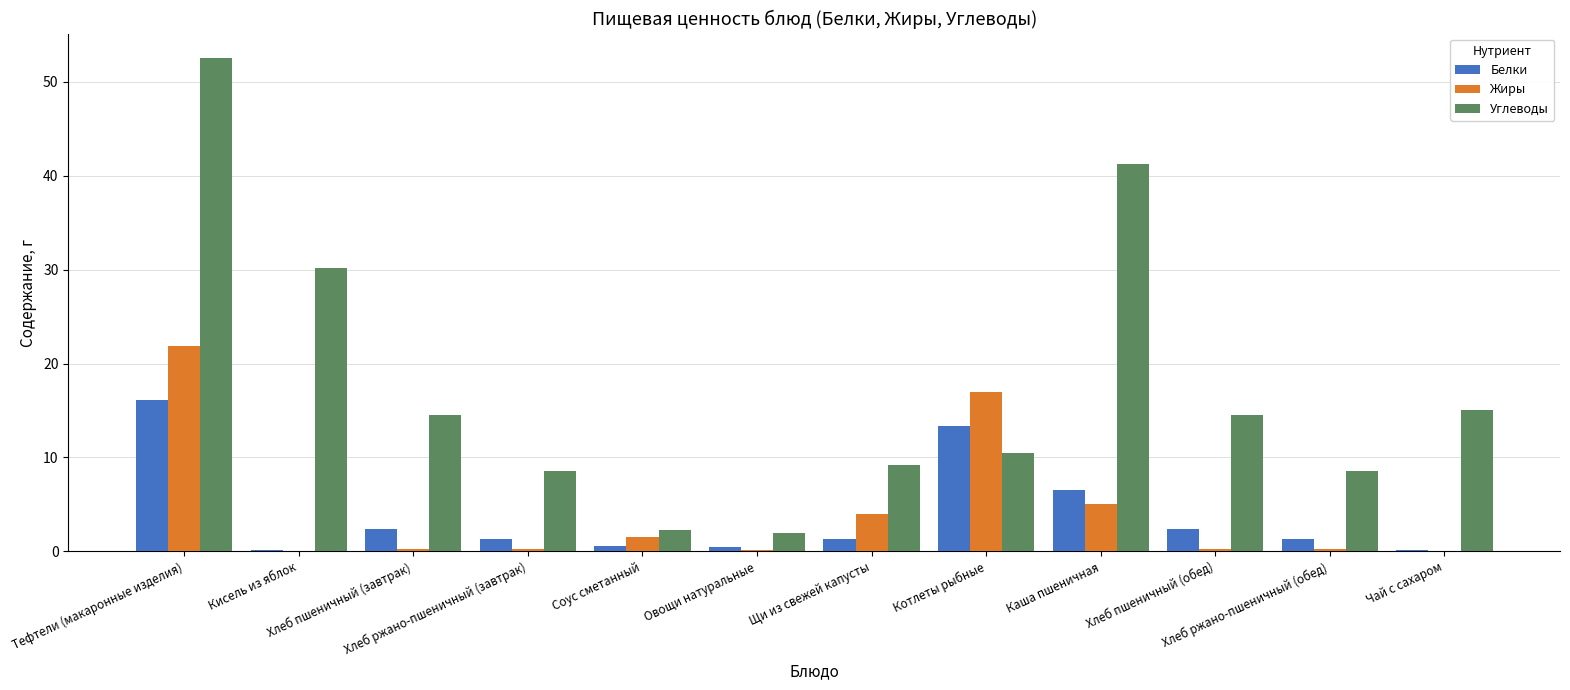

Which series has the largest total across all categories?

Углеводы